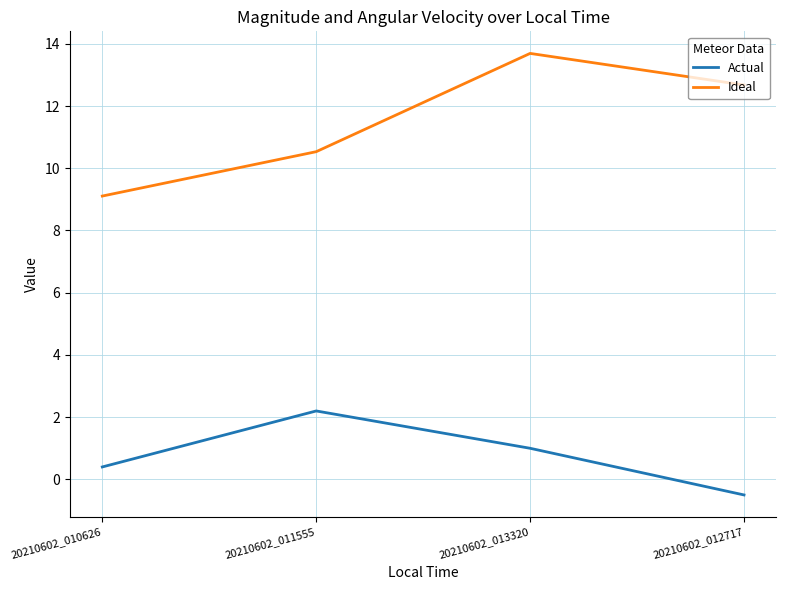

At which category is the sum across all series the highest?

20210602_013320